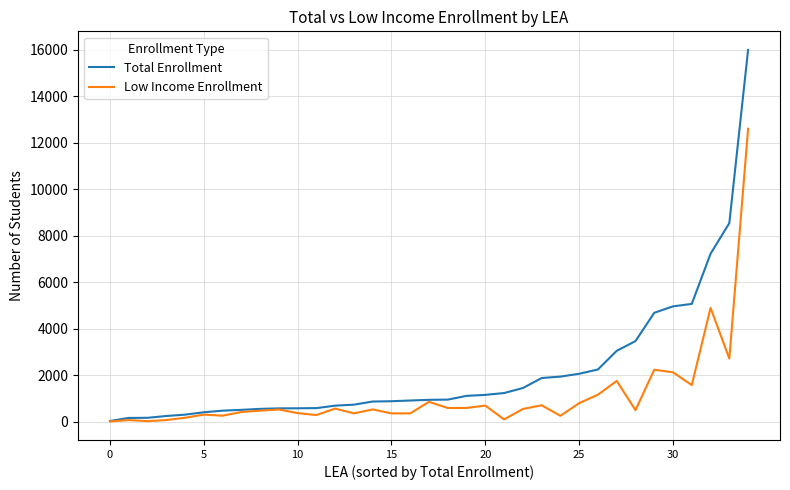

What is the highest value of the Low Income Enrollment series?

12600